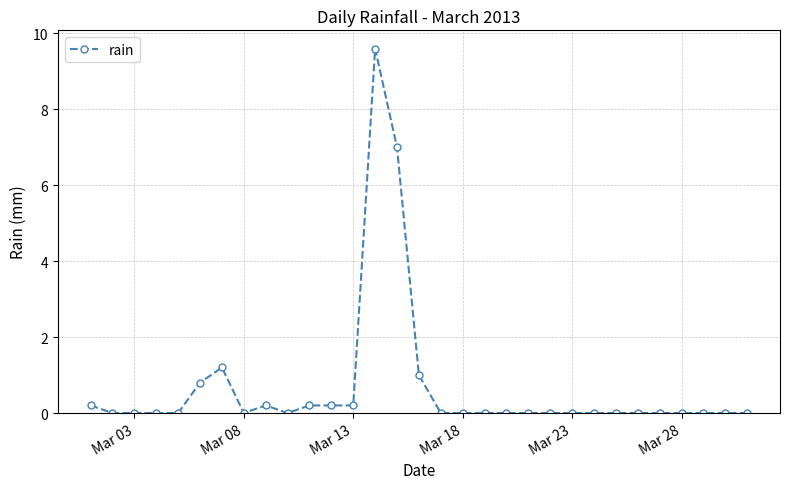

Reading left to right, list all the values displayed in this chart.

0.2	0.0	0.0	0.0	0.0	0.8	1.2	0.0	0.2	0.0	0.2	0.2	0.2	9.6	7.0	1.0	0.0	0.0	0.0	0.0	0.0	0.0	0.0	0.0	0.0	0.0	0.0	0.0	0.0	0.0	0.0